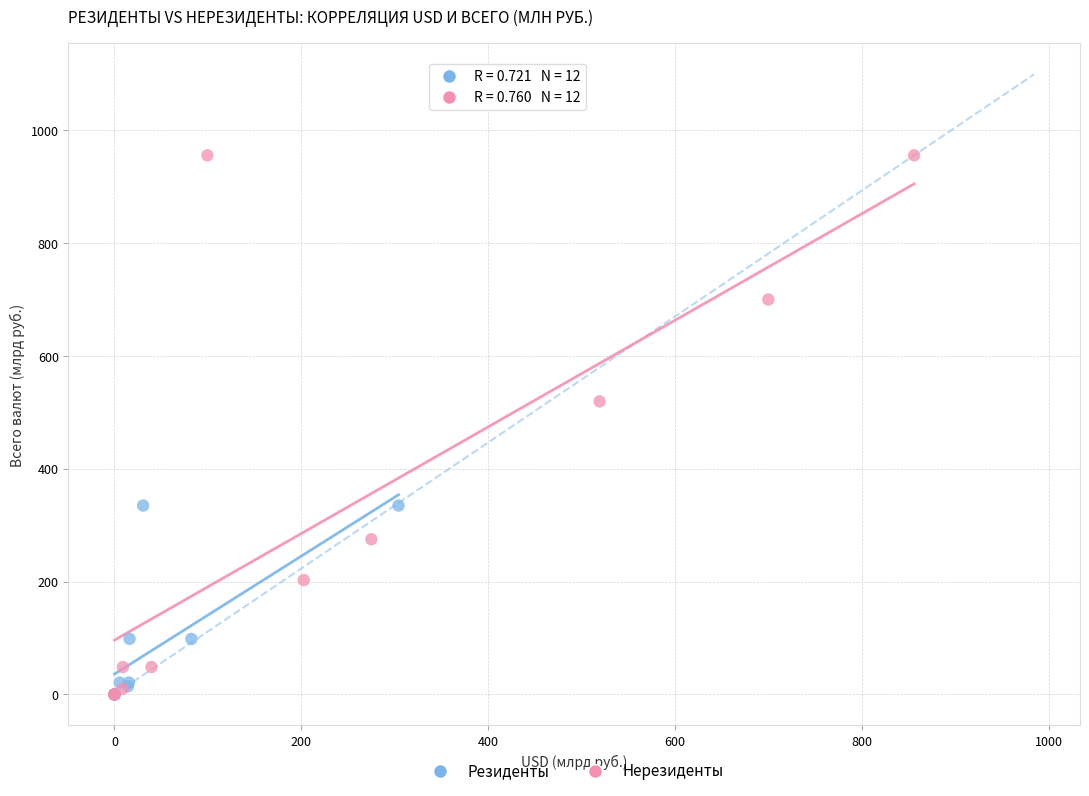

Which series reaches the maximum Y coordinate?

Нерезиденты